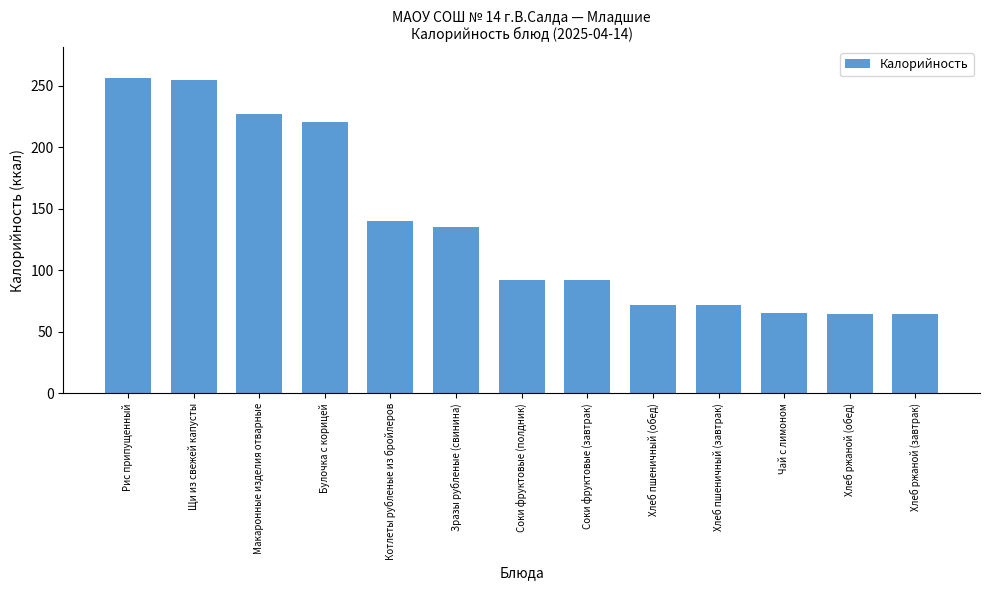

Approximately how many times larger is the value at Хлеб ржаной (обед) compared to Щи из свежей капусты?

0.3